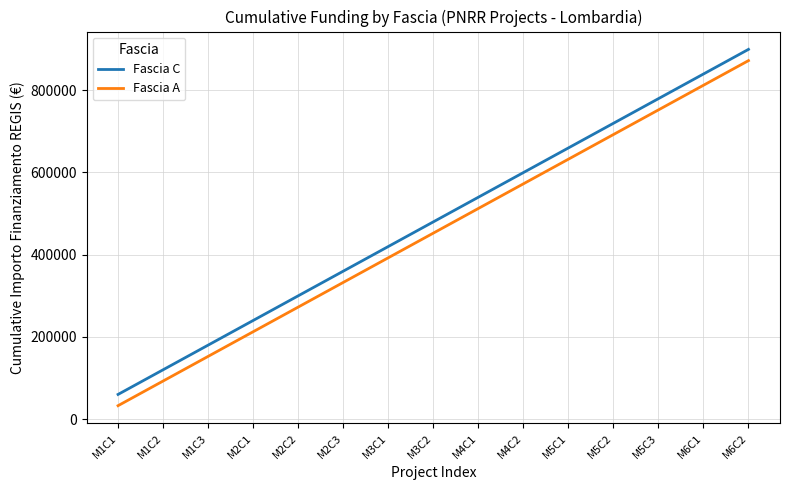

What is the difference between the highest and lowest values at M4C1?

27377